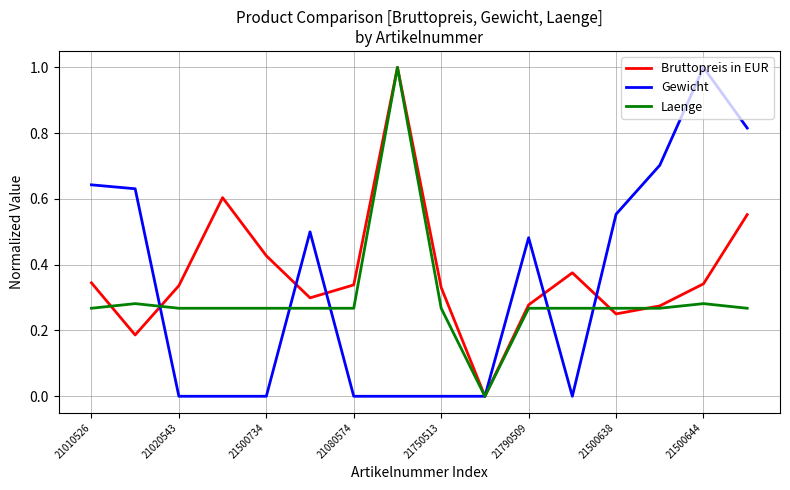

What is the highest value of the Gewicht series?

1.0